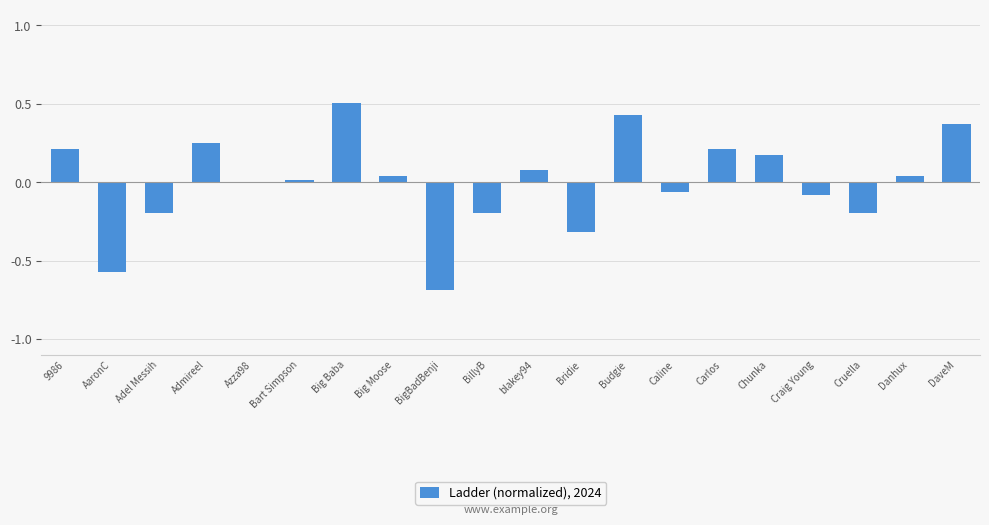

Are the bars horizontal?

No